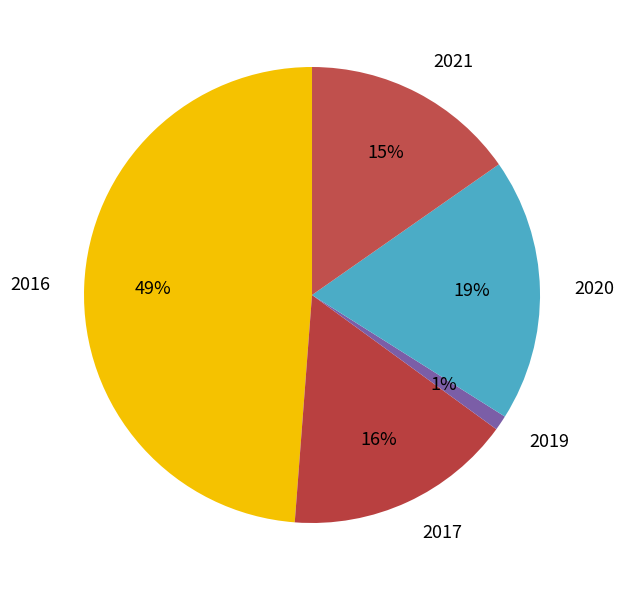

How many segments does this pie chart have?

5